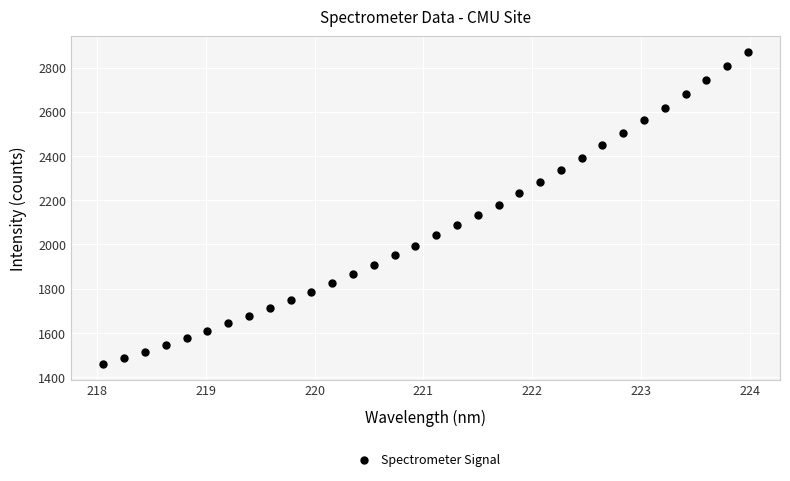

What is the range of Y values (max minus min)?

1413.1